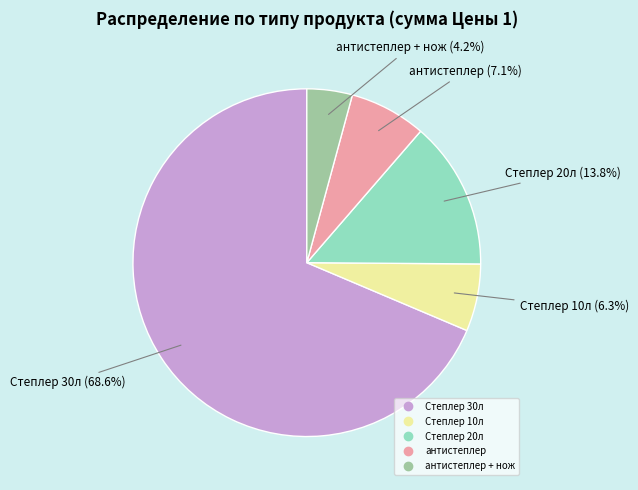

How many slices are in this pie chart?

5